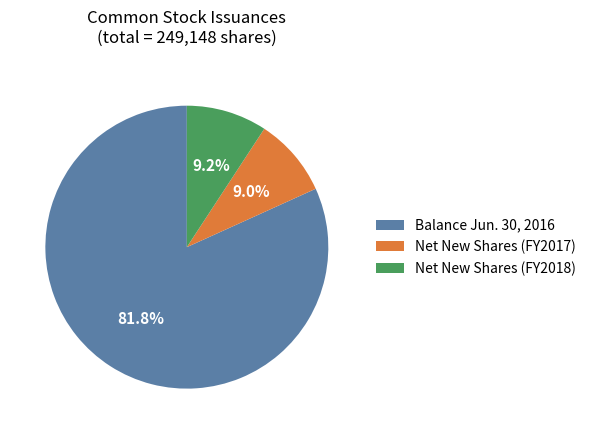

Is there a majority slice in this chart?

Yes